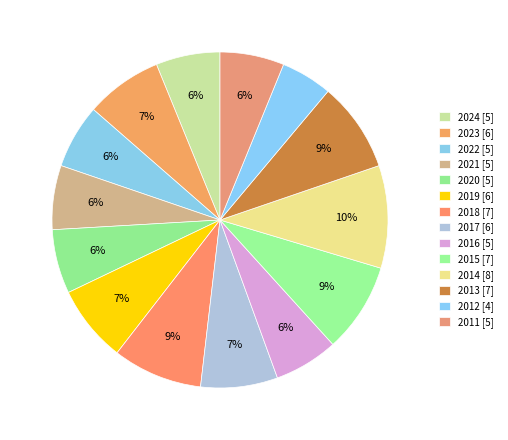

How many slices are in this pie chart?

14